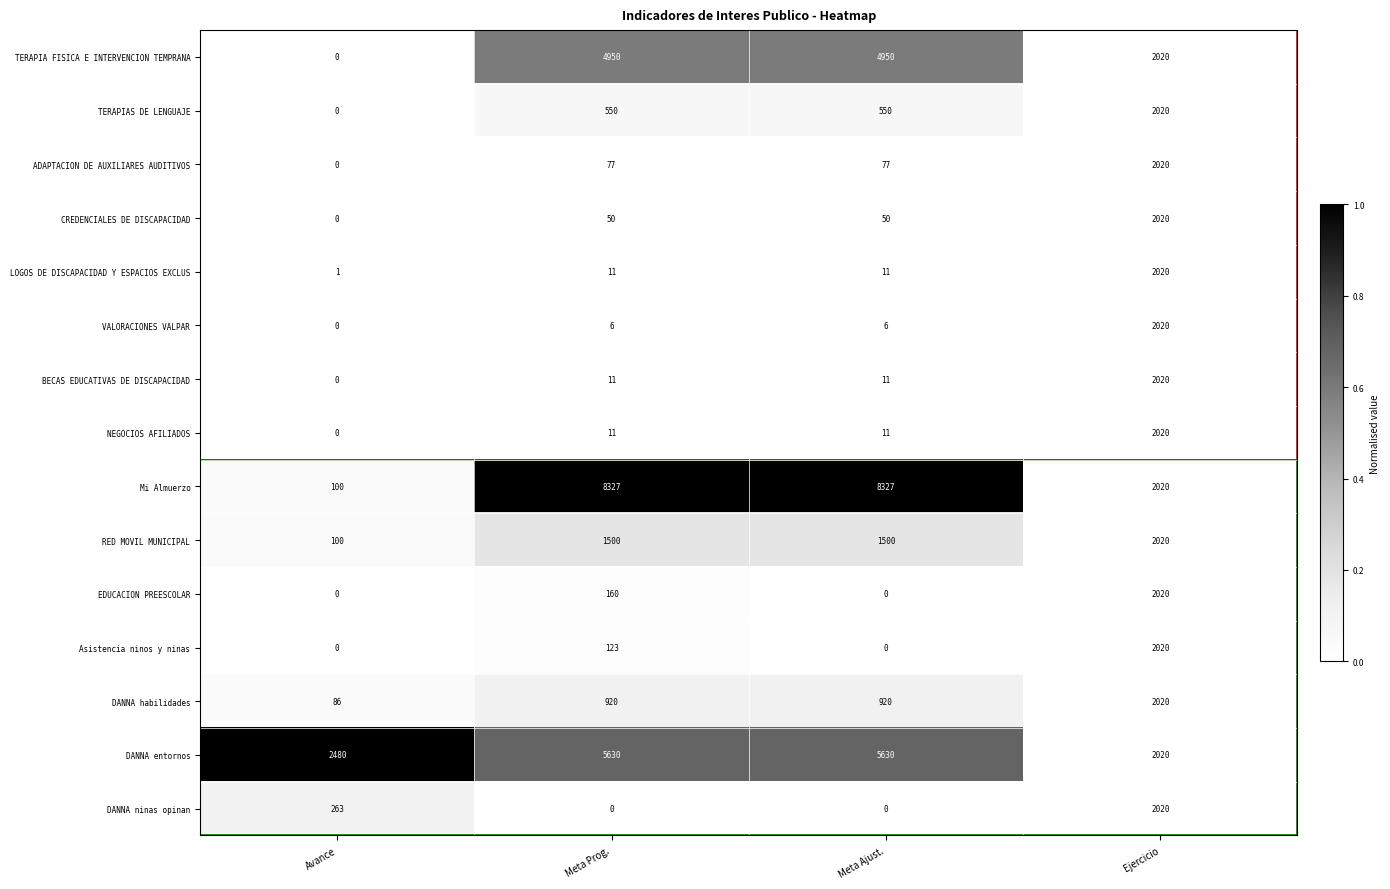

Is it true that RED MOVIL MUNICIPAL equals 1500 at Meta Ajust.?

True